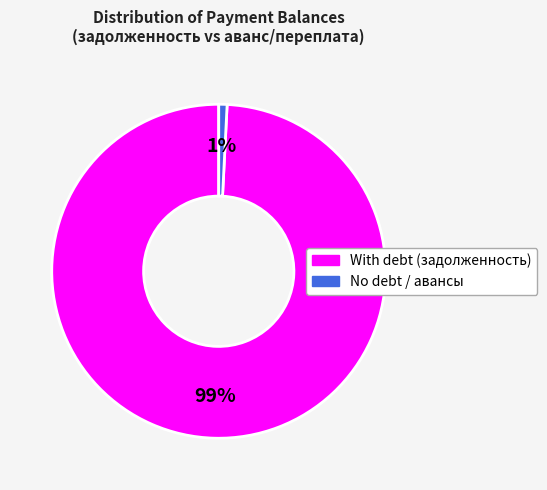

Is there any slice that represents more than half of the pie?

Yes